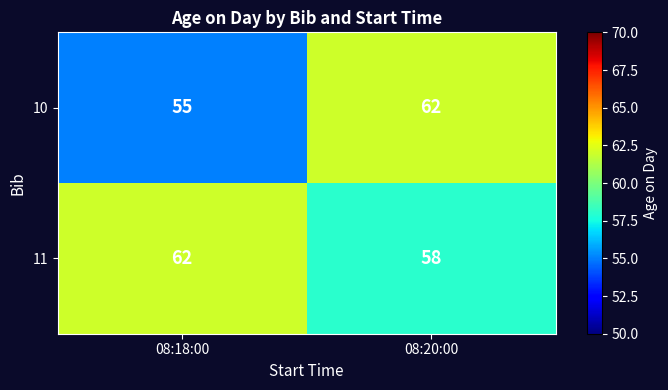

Read the 11 value at 08:18:00.

62